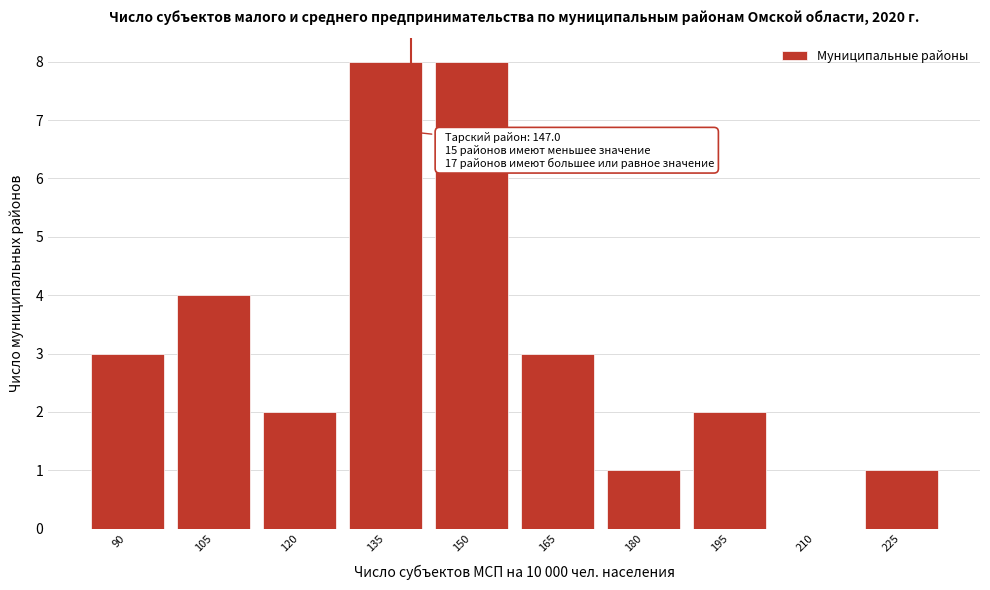

Reading left to right, extract all data points from this chart.

90=3	105=4	120=2	135=8	150=8	165=3	180=1	195=2	210=0	225=1